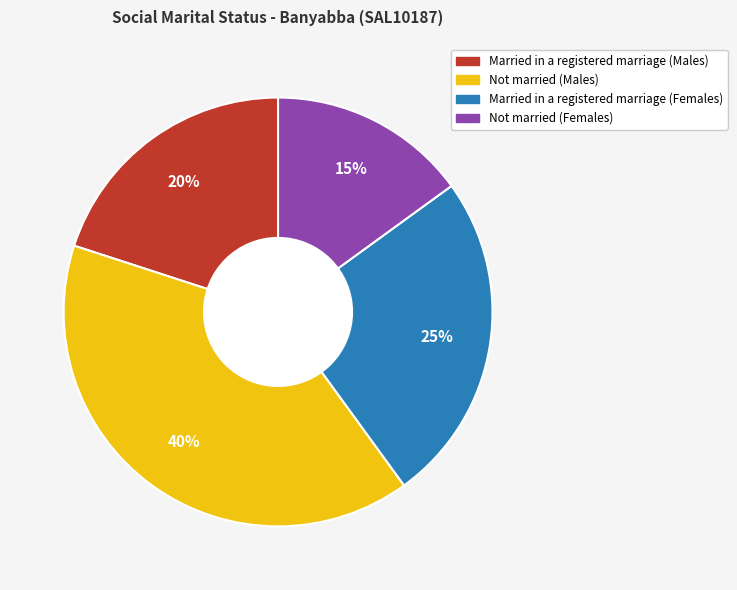

Is there a majority slice in this chart?

No